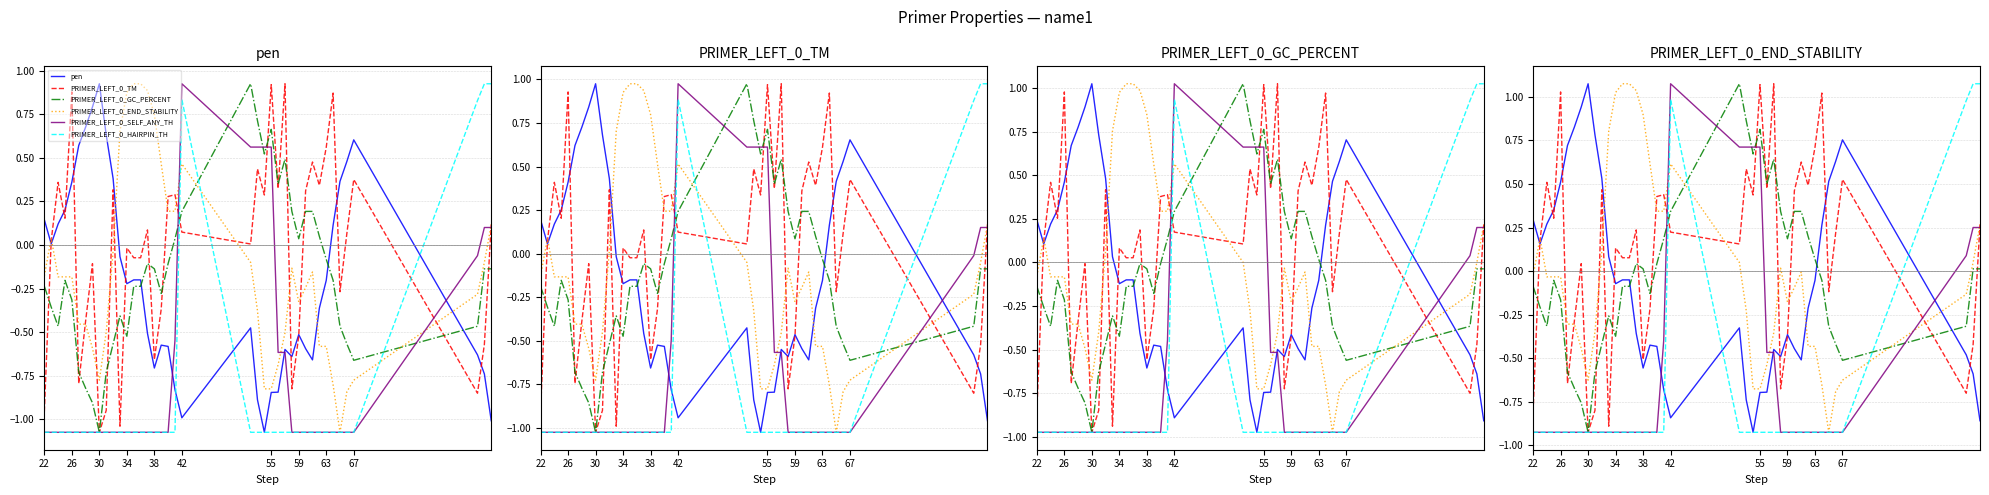

The PRIMER_LEFT_0_TM series shows 0.2 at 19. True or false?

False